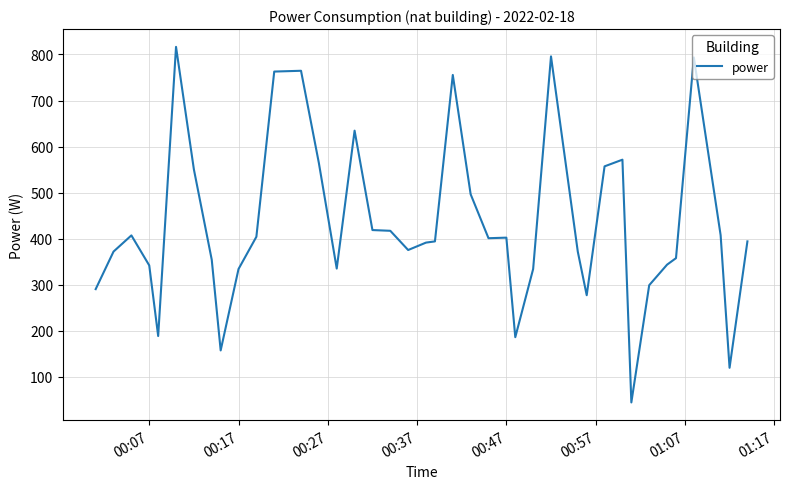

What is the greatest value displayed?

816.5